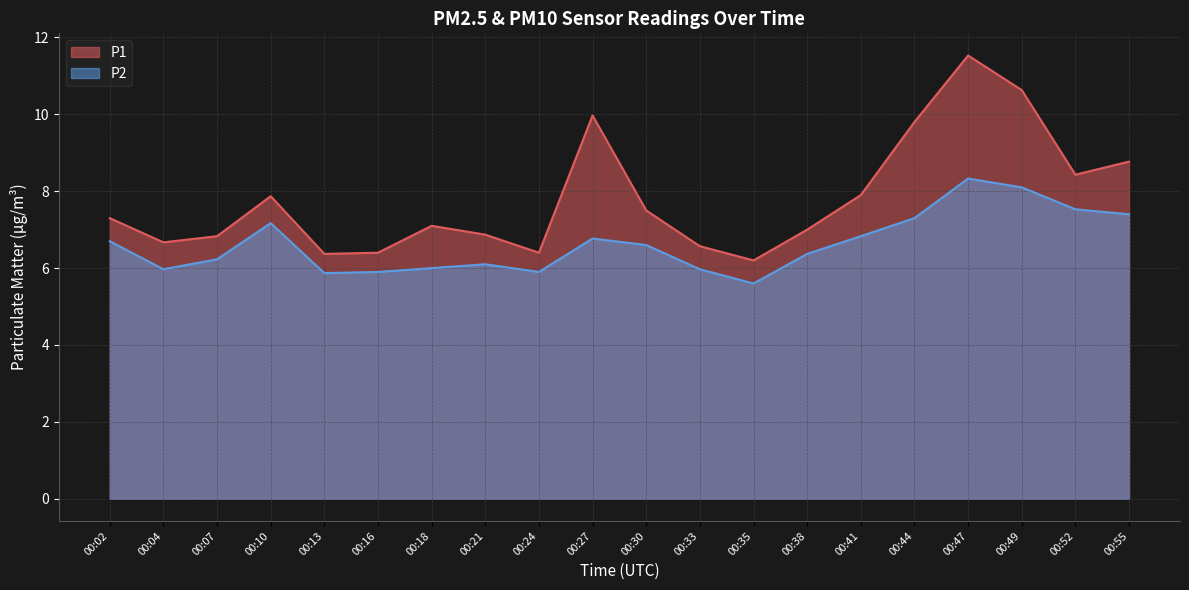

True or false: P1 has more than 2 points higher than both neighbors.

True